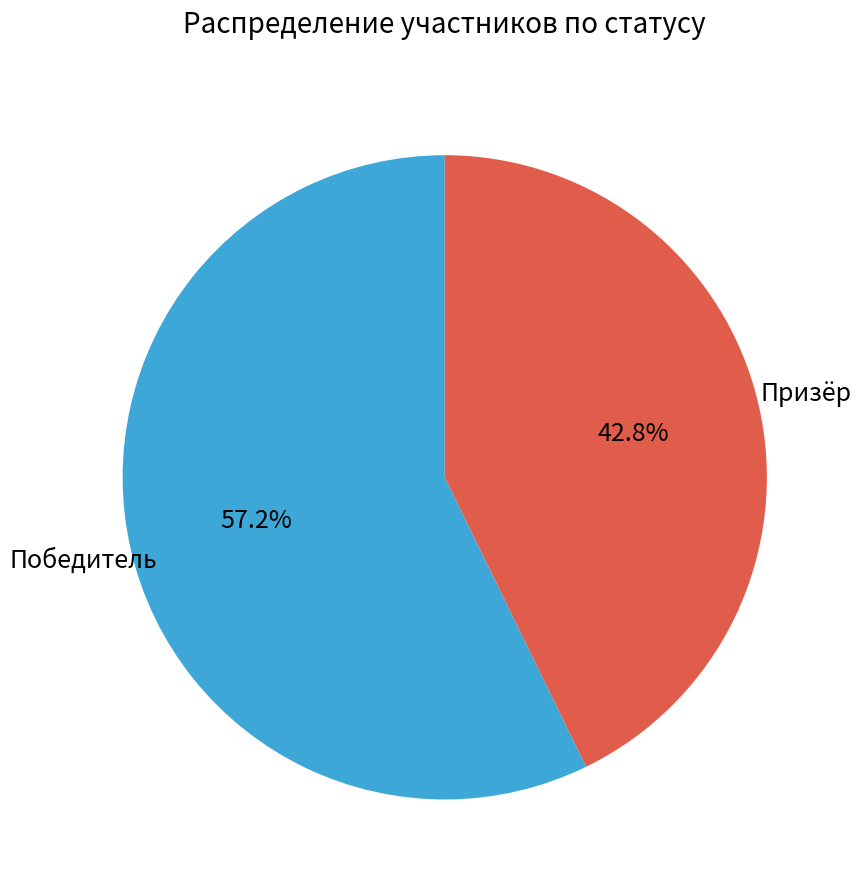

What is the largest slice in the pie chart?

Победитель